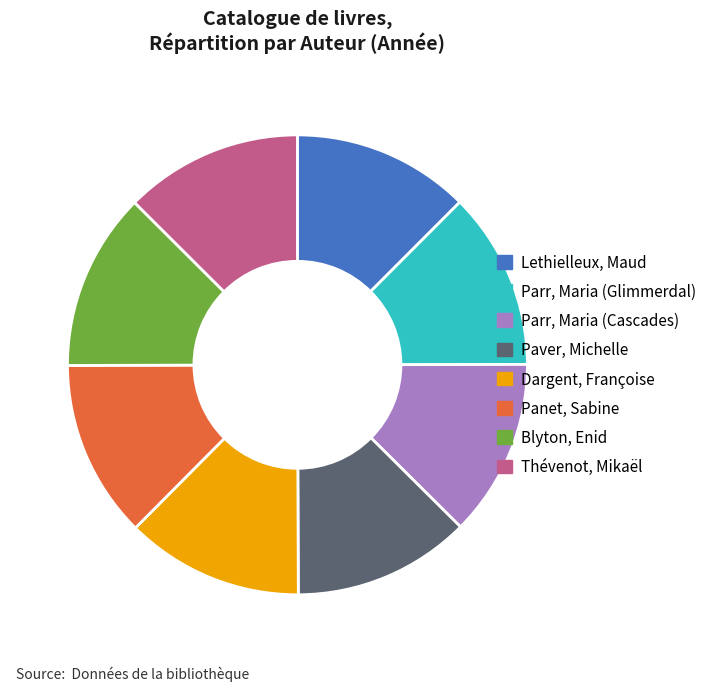

Is Parr, Maria (Cascades) the majority of the pie?

No